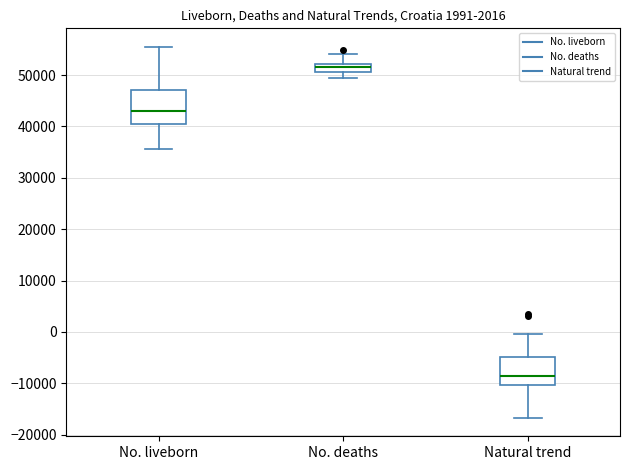

Reading left to right, transcribe this box plot: for each box, give where its median line is, the range the box spans, and where its two whiskers end, as read against the y-axis. The values are not printed on the chart, so give them approximately, as read against the axis.

No. liveborn: median 43000, box 40000 to 47000, whiskers 36000 to 56000
No. deaths: median 52000 (just below the box's upper edge), box 51000 to 52000, whiskers 49000 to 54000
Natural trend: median -9000, box -10000 to -5000, whiskers -17000 to 0